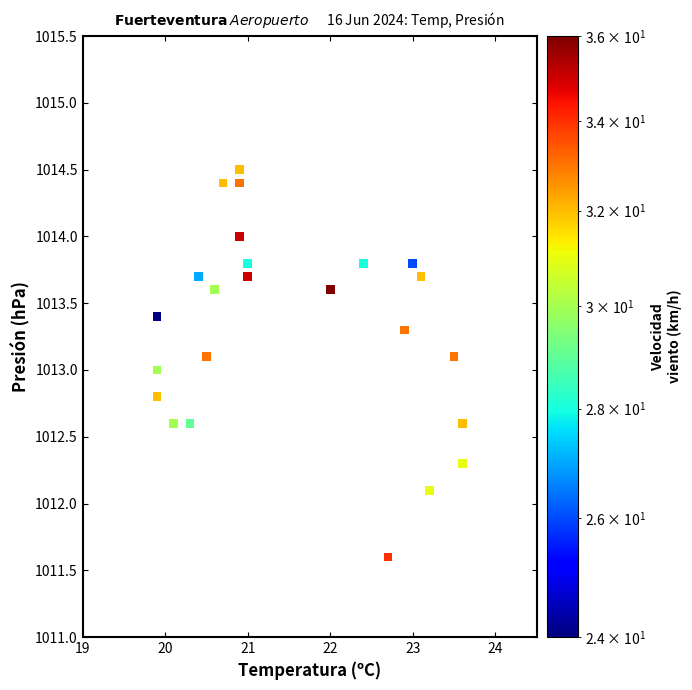

What is the range of X values (max minus min)?

3.7